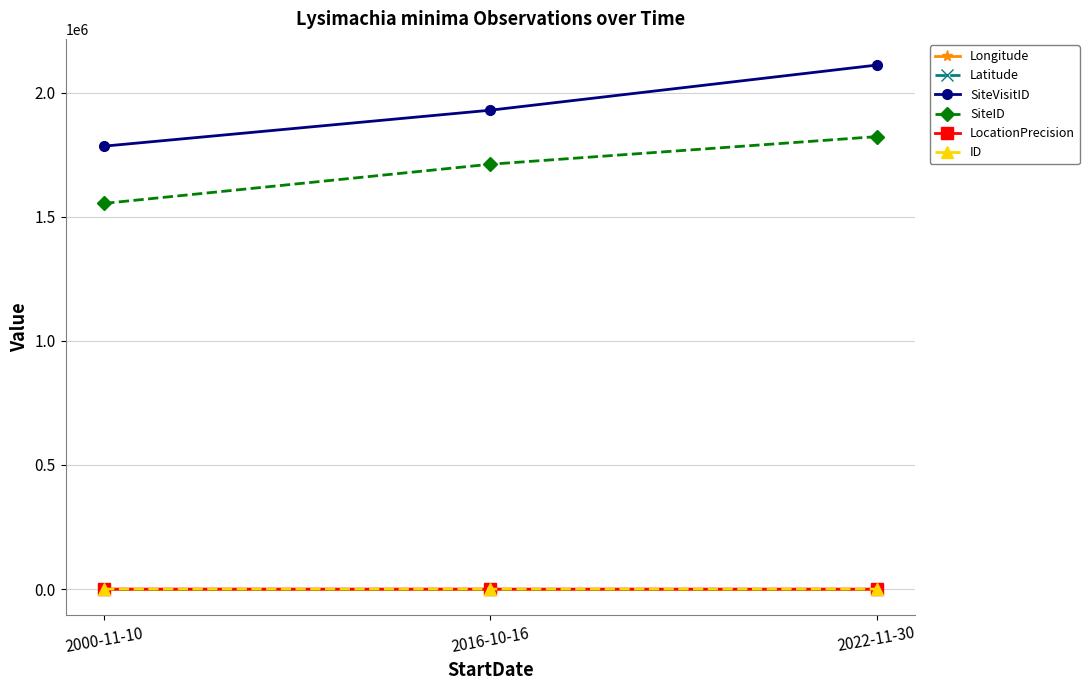

What is the label of the 2nd point from the left?

2016-10-16